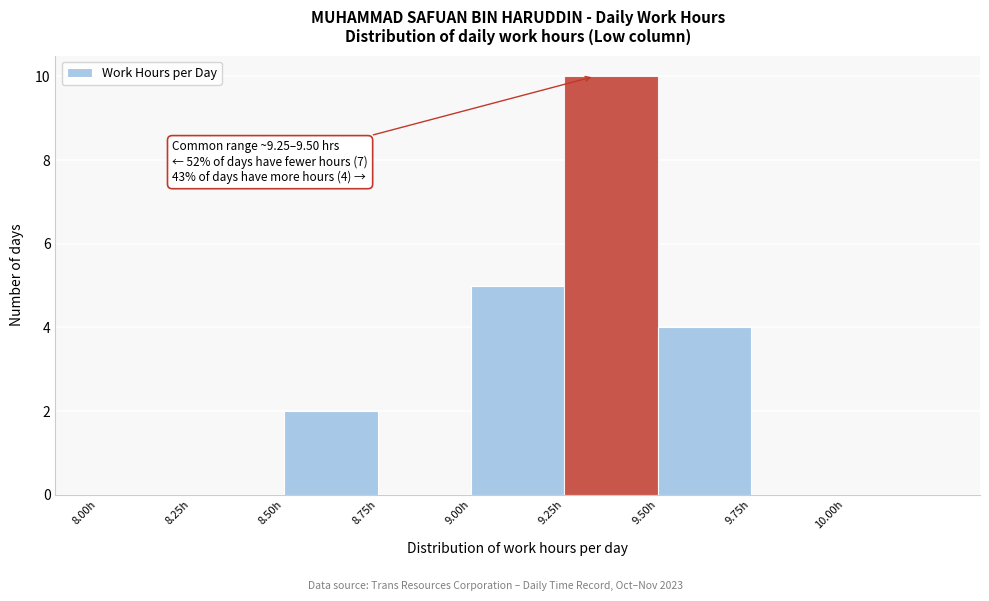

Over which range of the x-axis is the bar tallest?

9.25 to 9.50